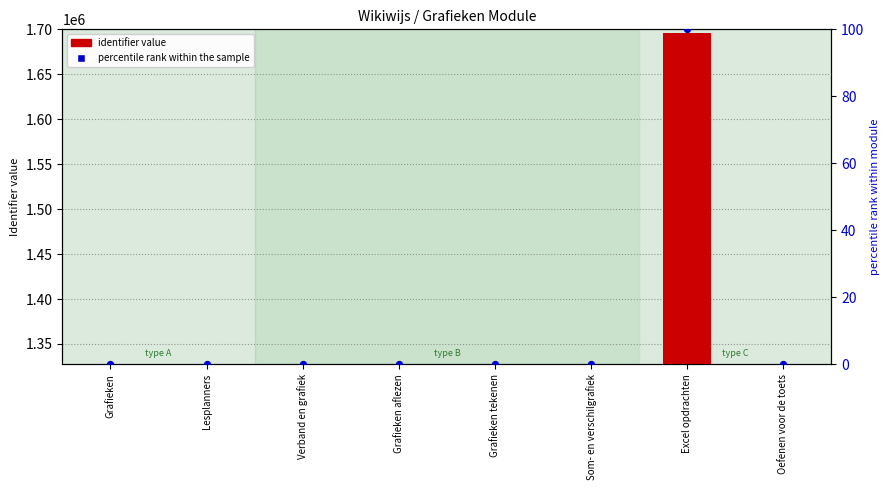

Between Oefenen voor de toets and Grafieken aflezen, which is larger?

Oefenen voor de toets